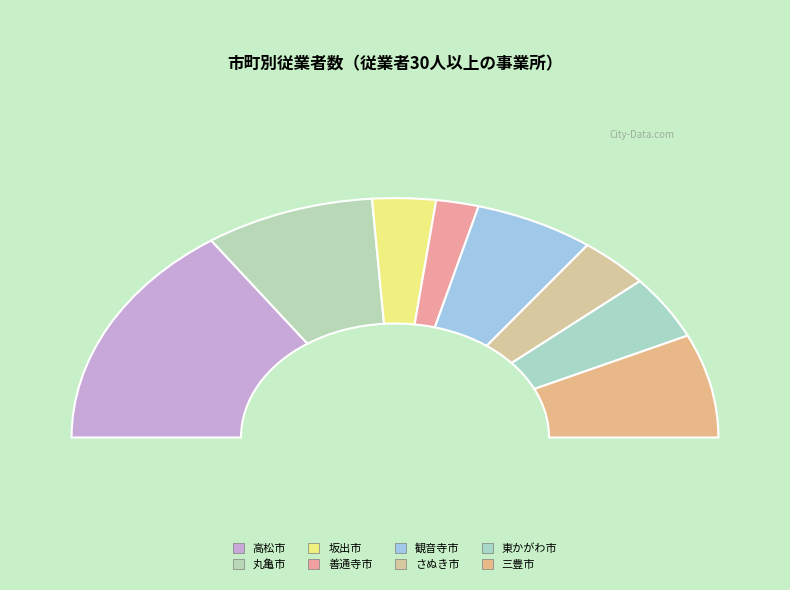

Which slice is the largest?

高松市